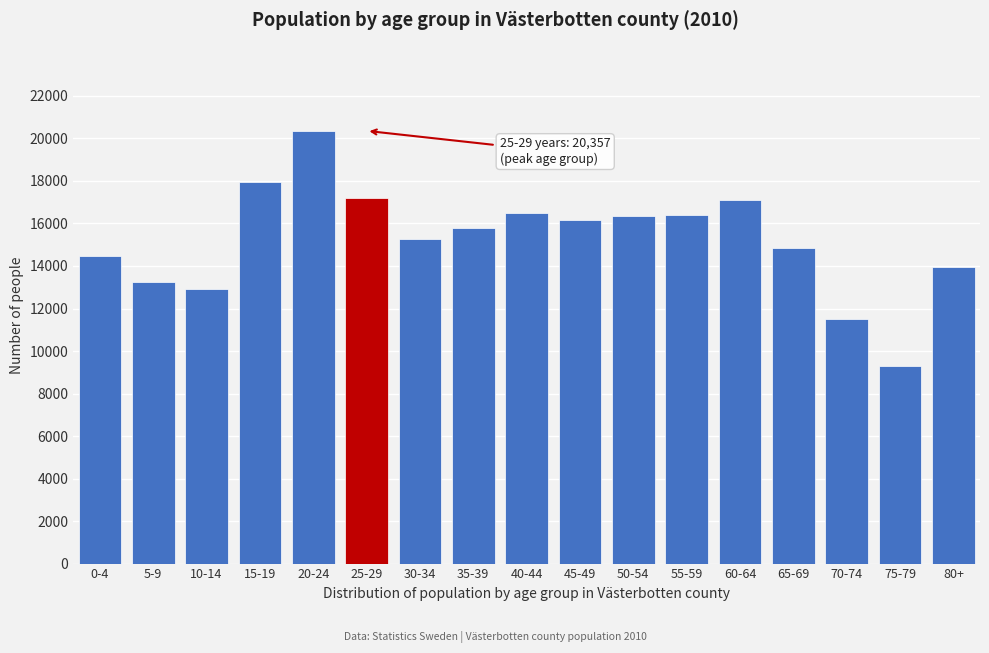

Which category has the lowest value across all series?

75-79